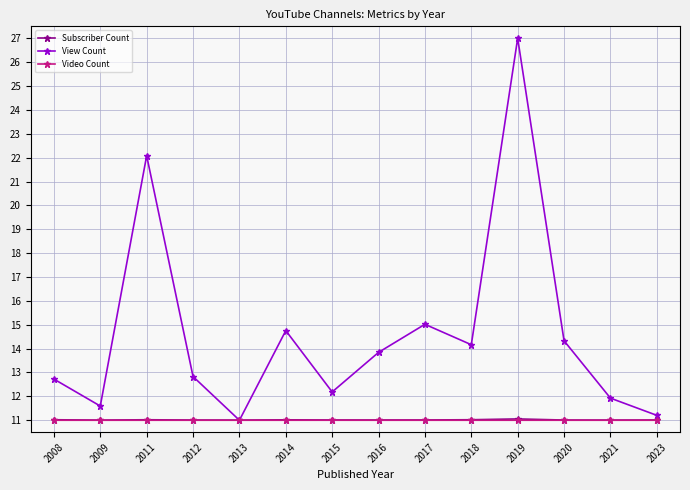

Which series has the widest spread of values?

View Count